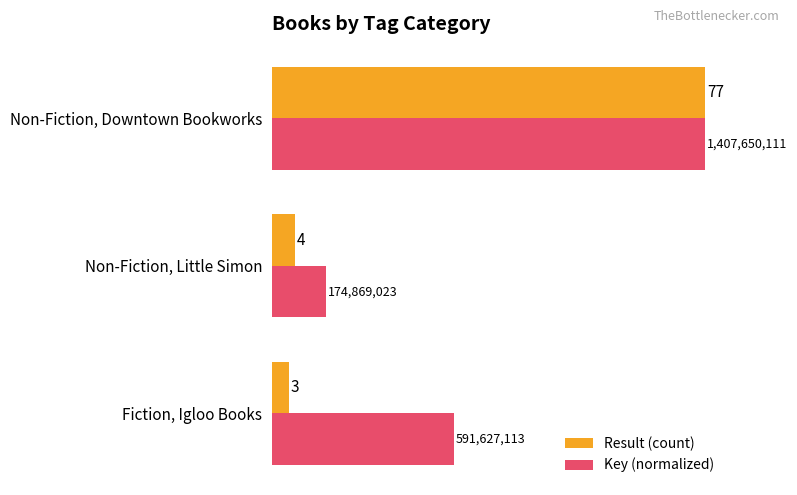

How many data points does each series have?

3